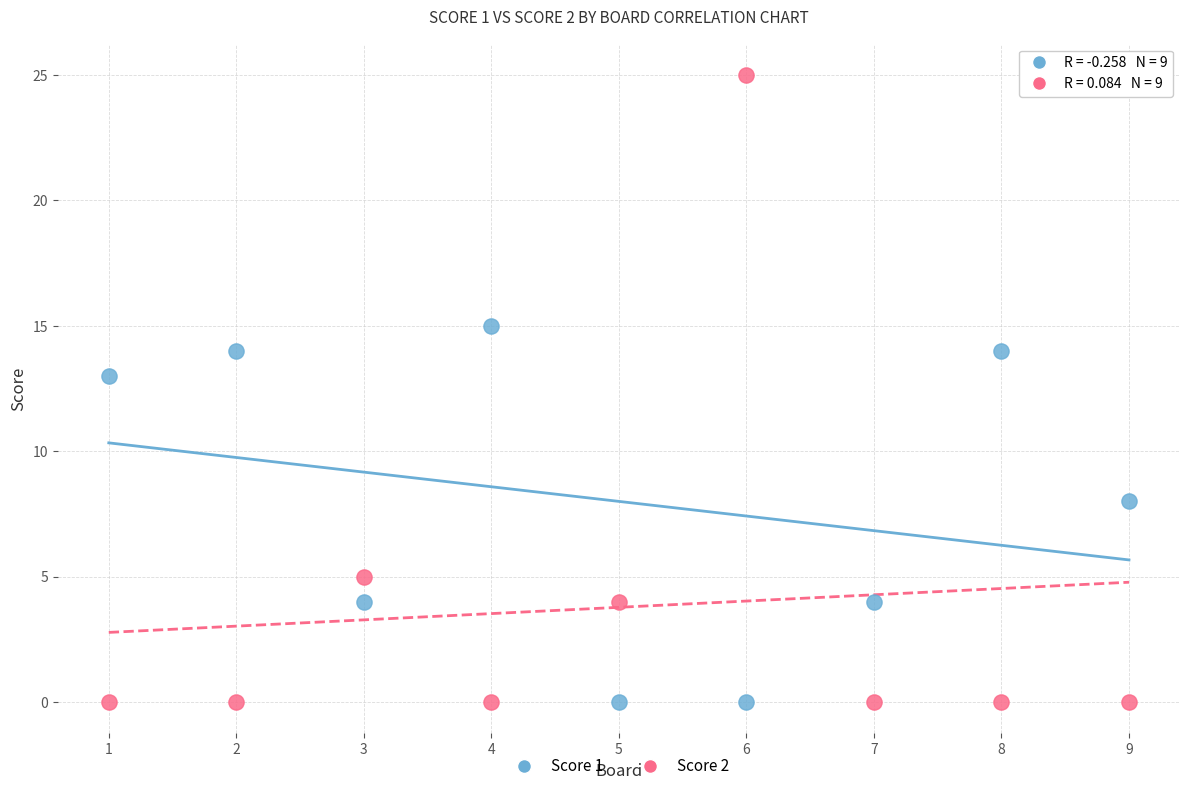

Which series contains the highest Y value?

Score 2